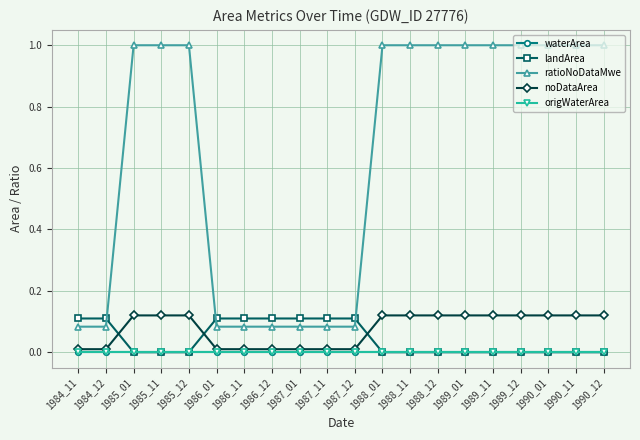

What is the sum of all ratioNoDataMwe values?

12.7